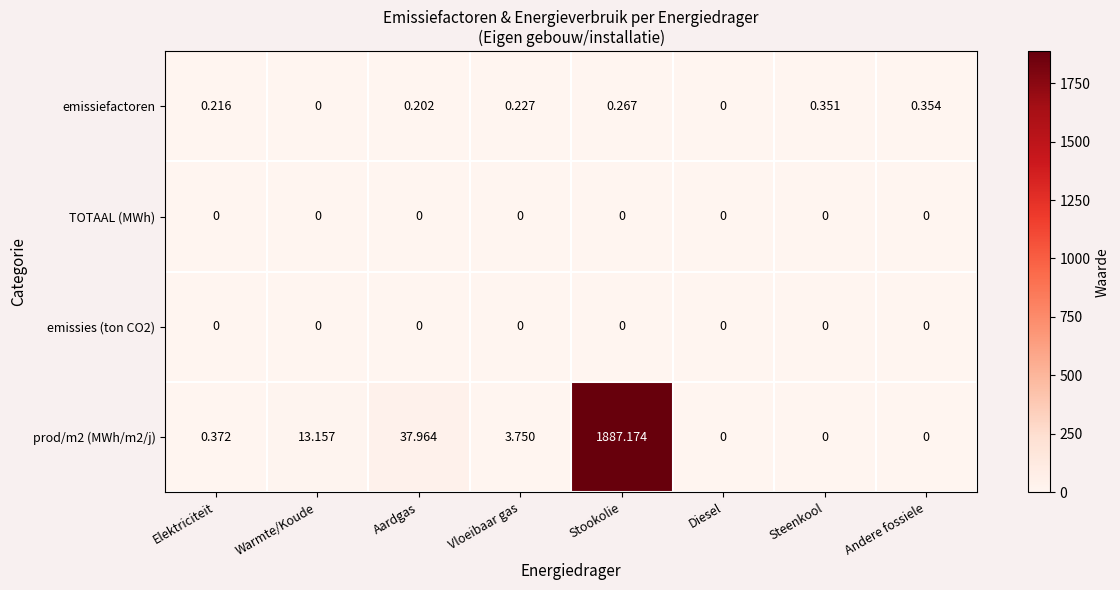

Which series changed the most between Stookolie and Andere fossiele?

prod/m2 (MWh/m2/j)